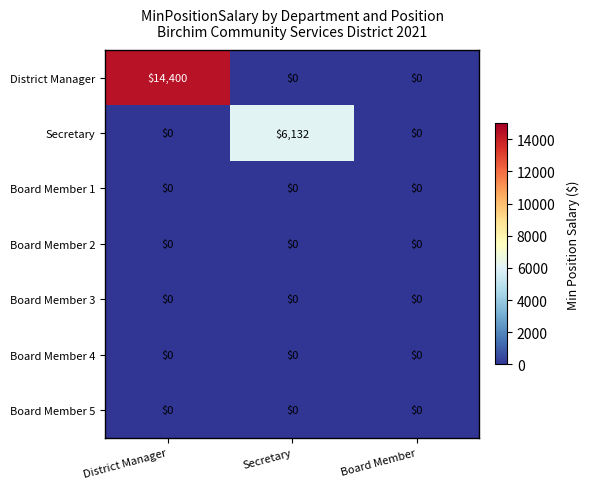

What is the sum of the District Manager values at Board Member and District Manager?

14400